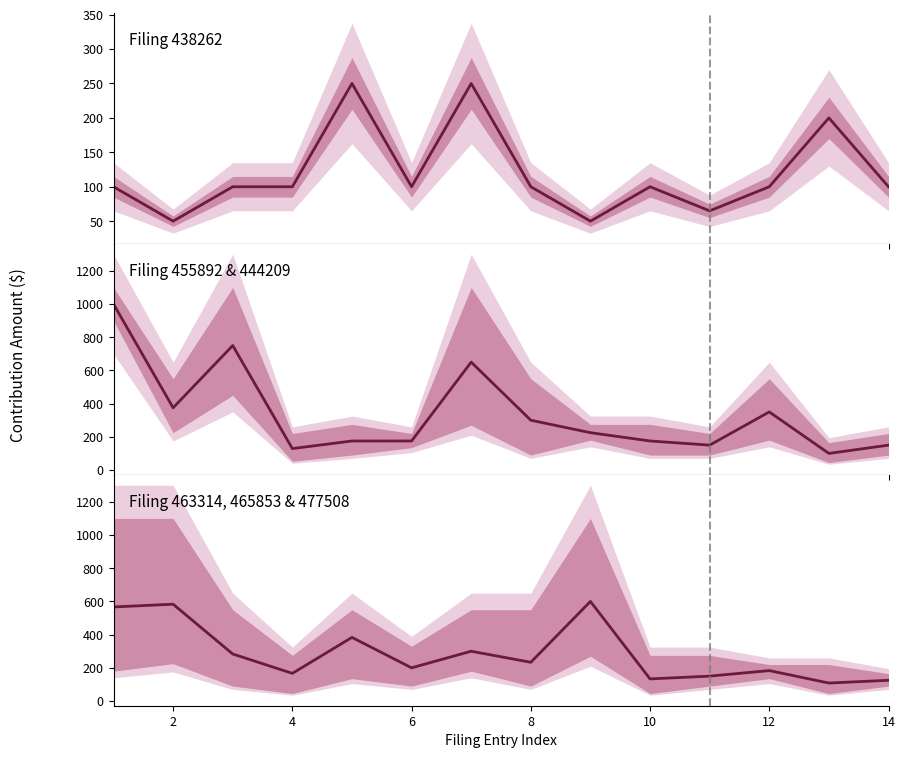

What is the difference between the maximum and minimum values in the Filing 438262 series?

200.0